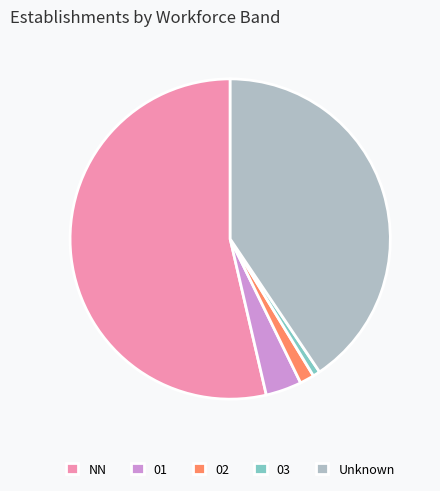

Does any single category account for the majority?

Yes